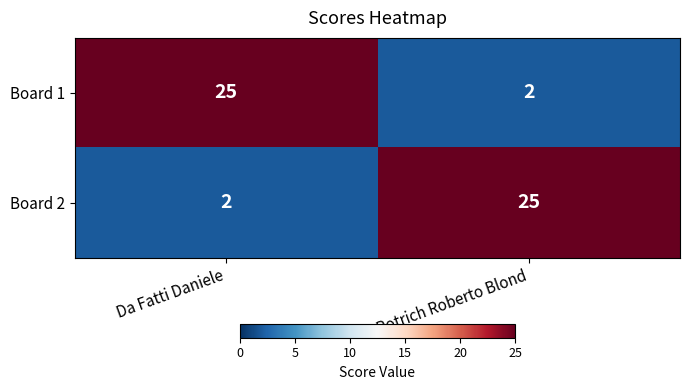

What is the sum of the Board 1 values at Potrich Roberto Blond and Da Fatti Daniele?

27